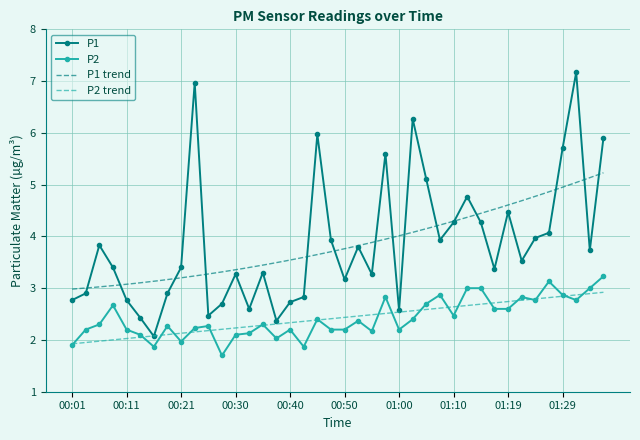

Which category has the lowest value across all series?

00:28